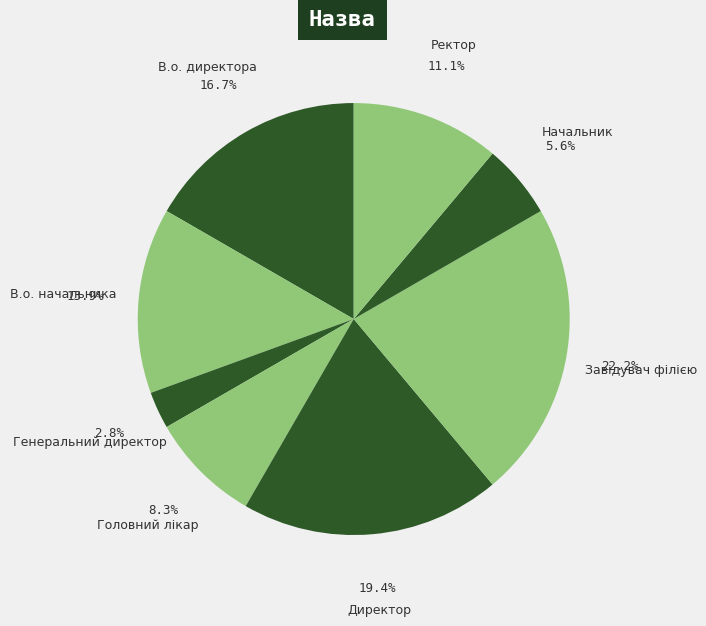

Between Директор and Головний лікар, which is larger?

Директор